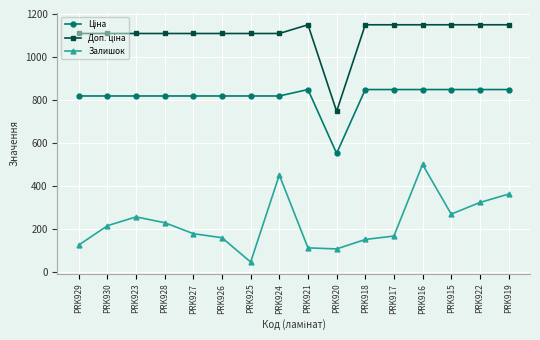

The Залишок series shows 65.7 at PRK921. True or false?

False